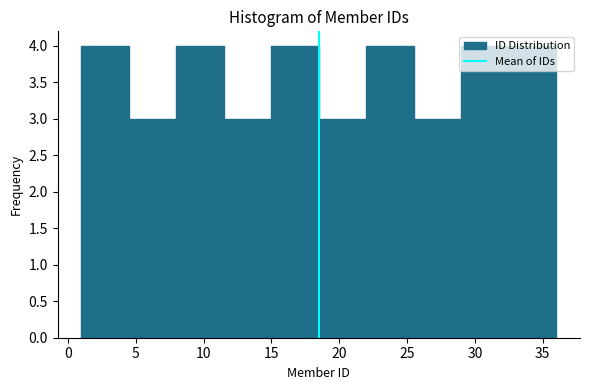

Reading left to right, list every bar in this chart as the range it spans on the x-axis followed by its height. The values are not printed on the chart, so give them approximately, as read against the axis.

1.0 to 4.5: 4
4.5 to 8.0: 3
8.0 to 11.5: 4
11.5 to 15.0: 3
15.0 to 18.5: 4
18.5 to 22.0: 3
22.0 to 25.5: 4
25.5 to 29.0: 3
29.0 to 32.5: 4
32.5 to 36.0: 4